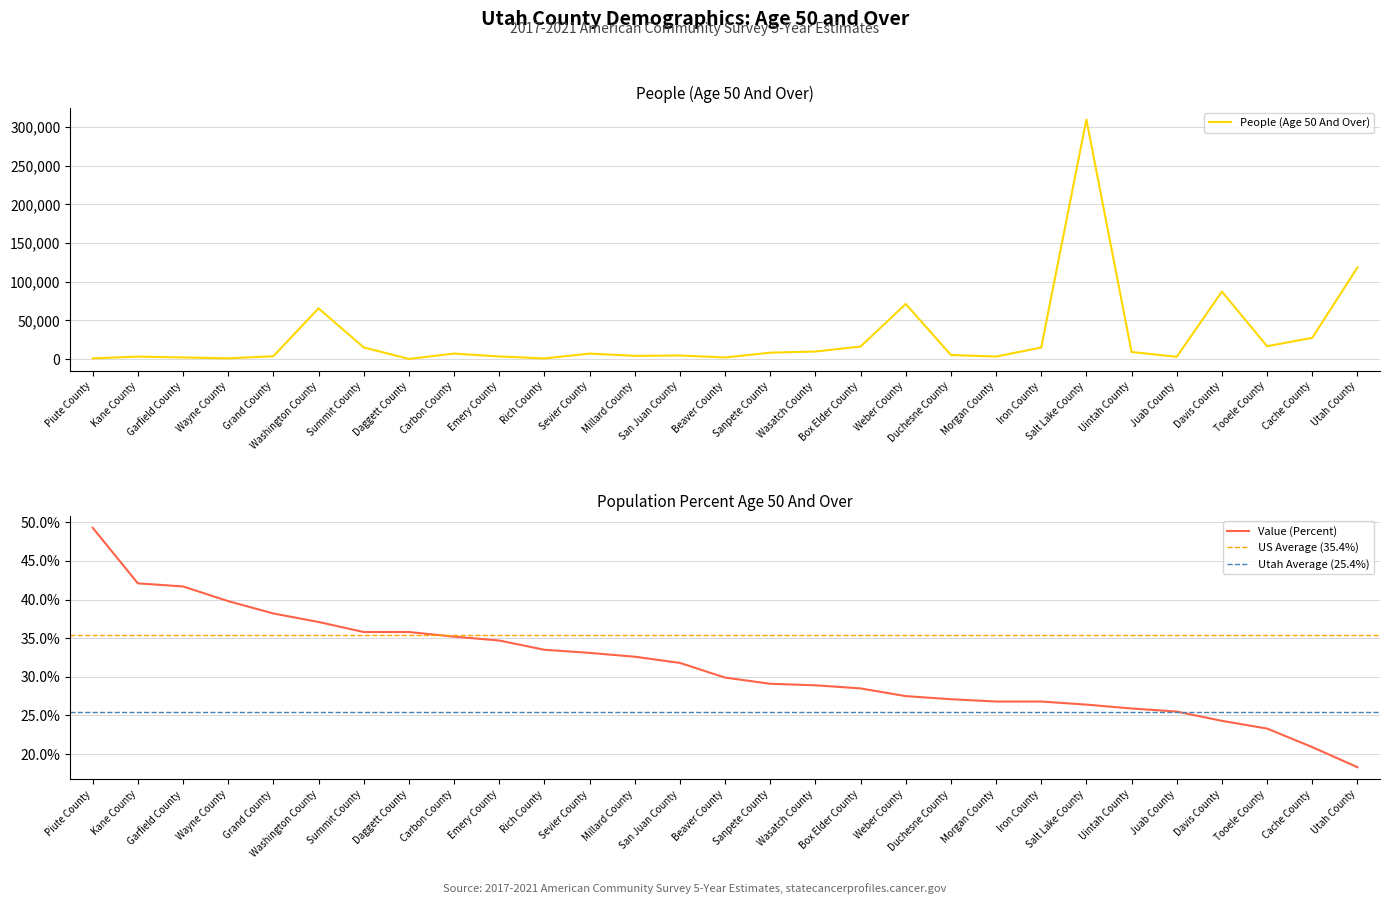

What is the label of the 2nd point from the right?

Cache County